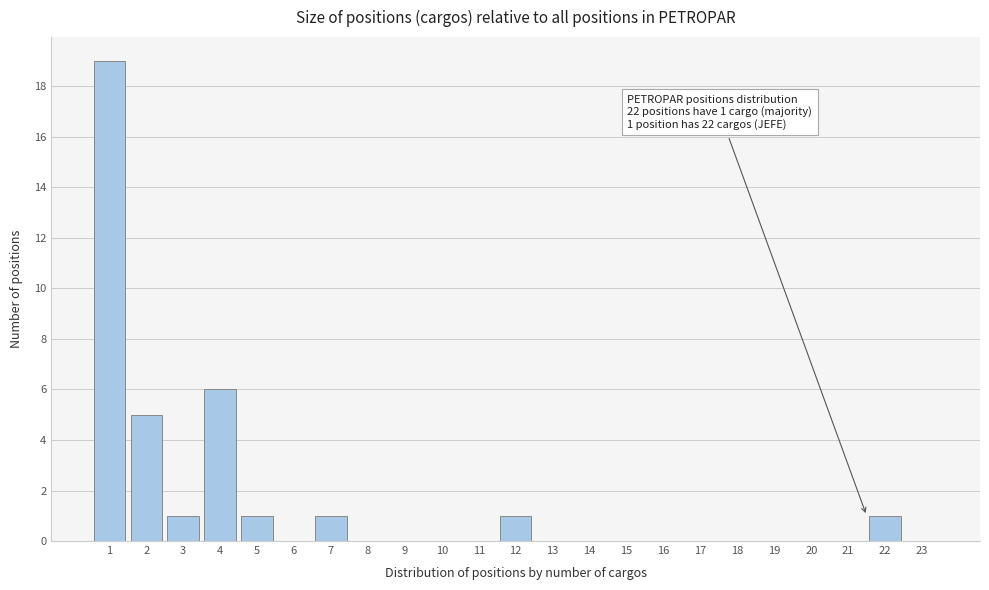

Reading left to right, list all the values displayed in this chart.

1=19	2=5	3=1	4=6	5=1	6=0	7=1	8=0	9=0	10=0	11=0	12=1	13=0	14=0	15=0	16=0	17=0	18=0	19=0	20=0	21=0	22=1	23=0